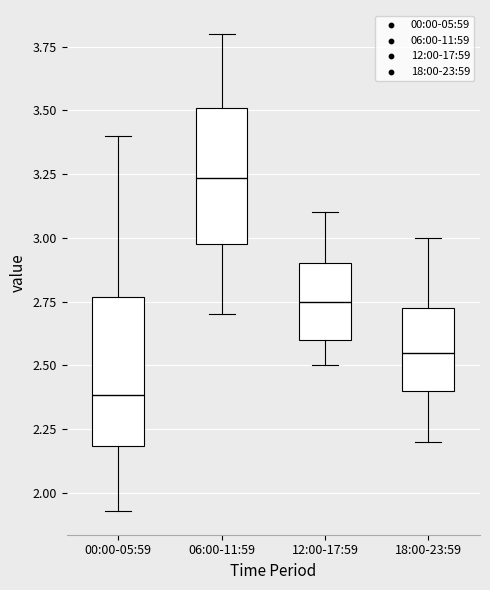

Which box has the lowest median line?

00:00-05:59